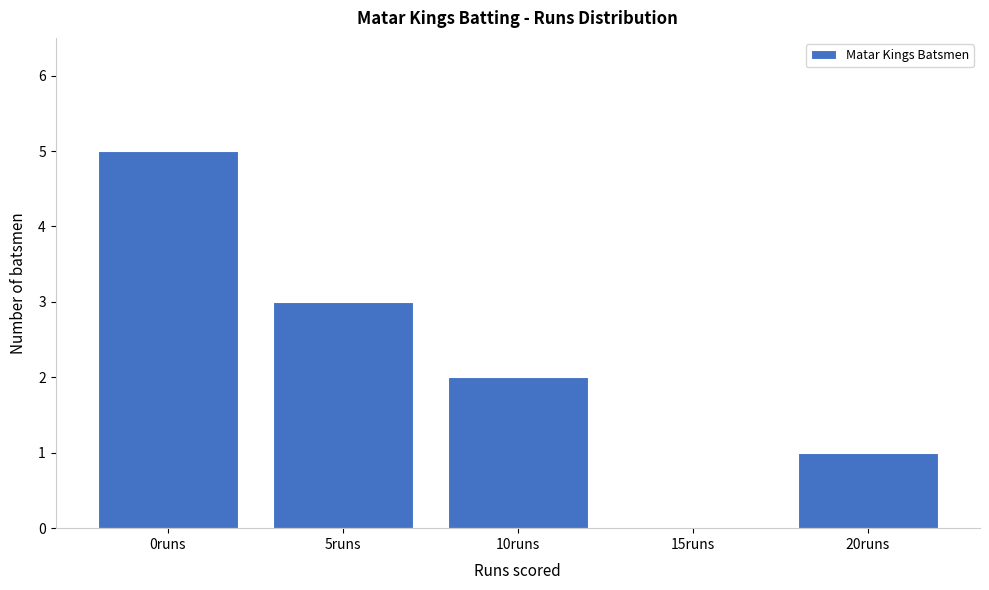

Reading right to left, list all the values displayed in this chart.

20runs=1	15runs=0	10runs=2	5runs=3	0runs=5